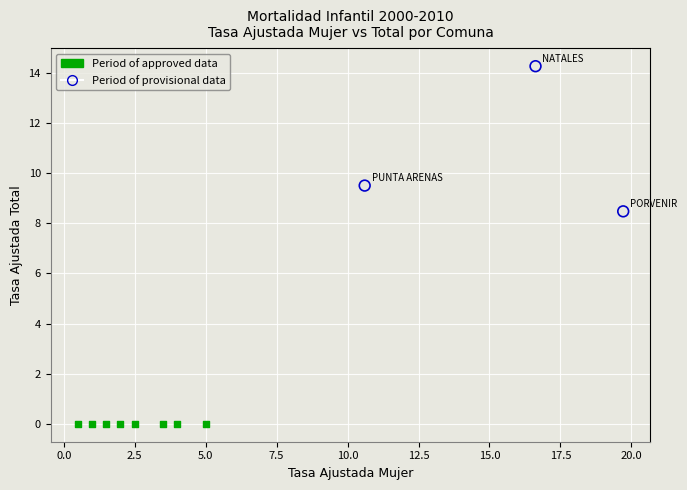

Which series contains the highest Y value?

Period of provisional data